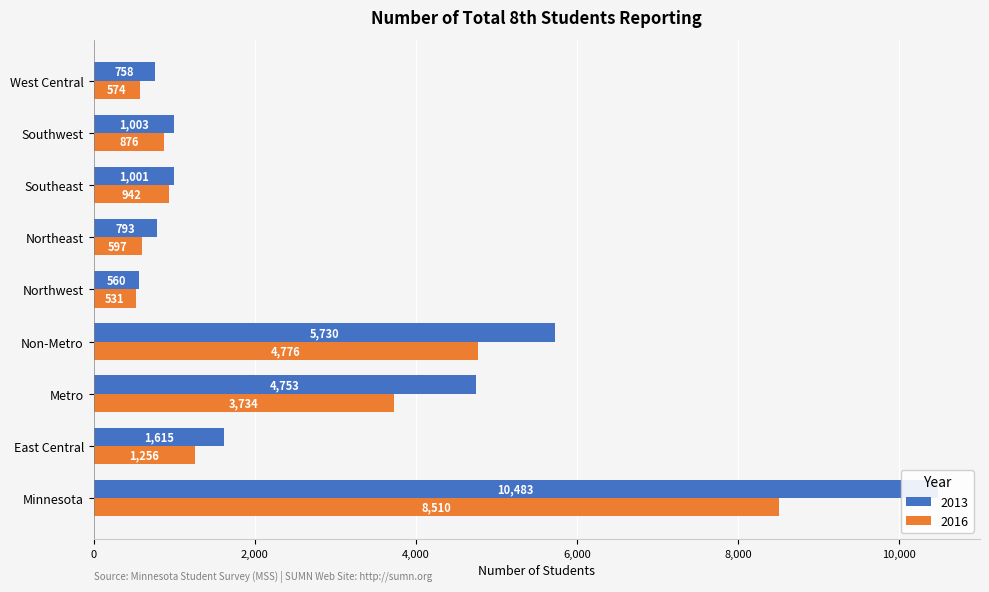

Between Southwest and Northwest, which is larger?

Southwest